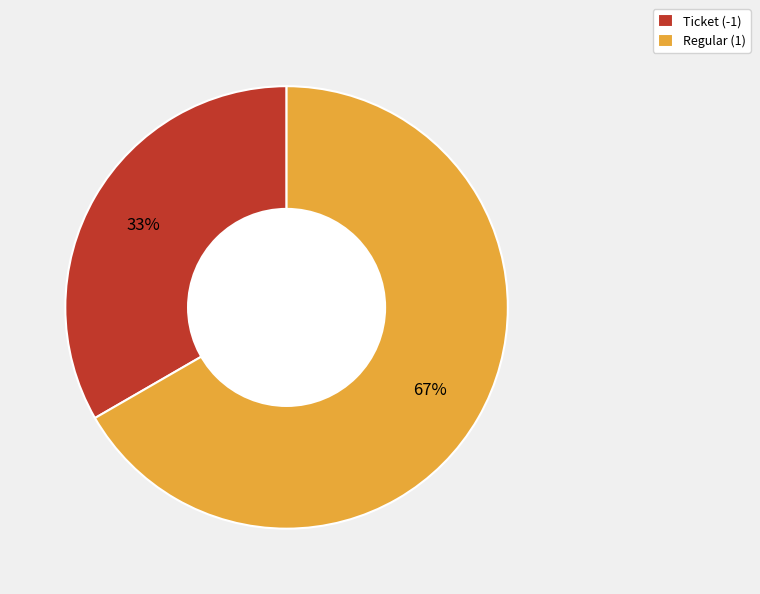

Rank the categories by value from highest to lowest.

Regular (1), Ticket (-1)